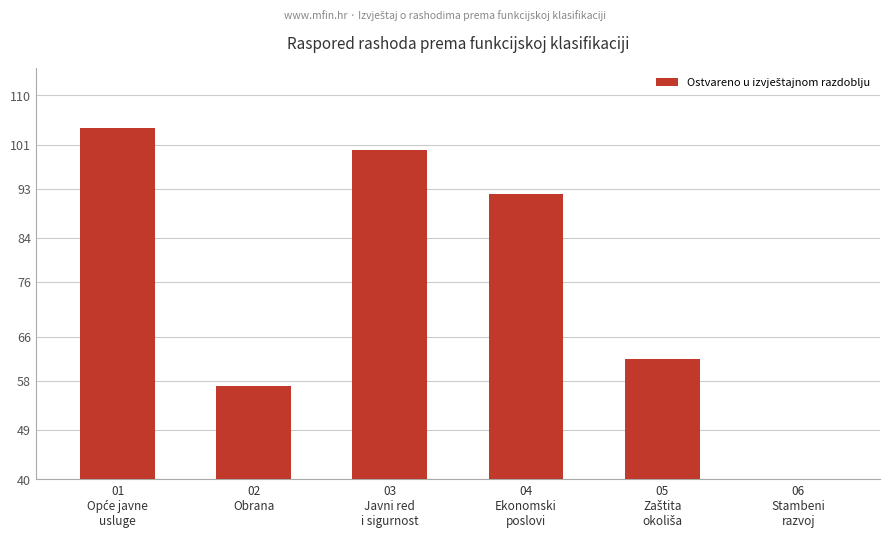

What is the difference between the second highest and second lowest values?

43